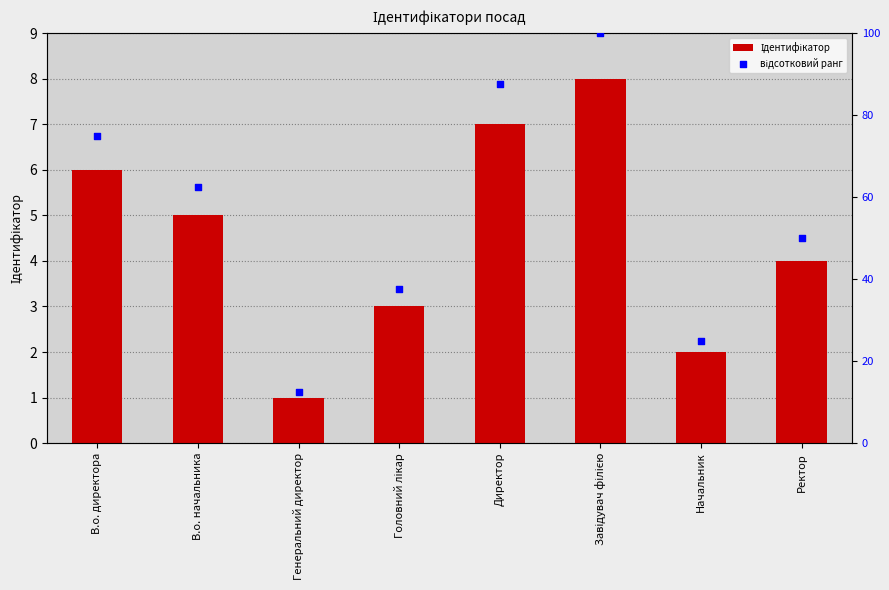

Which series reaches the minimum Y coordinate?

Ідентифікатор